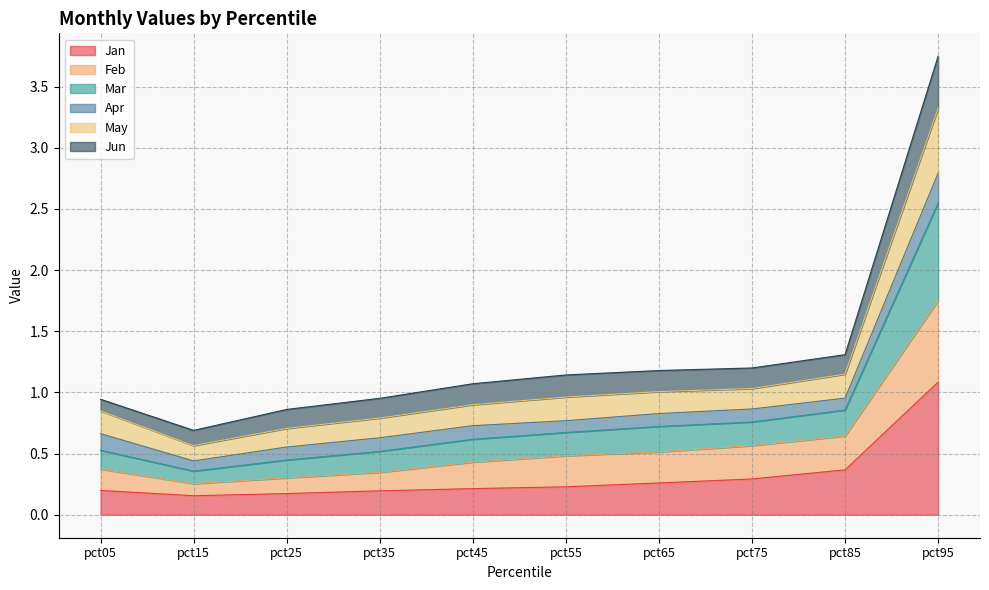

True or false: Mar and Feb cross at least once.

False